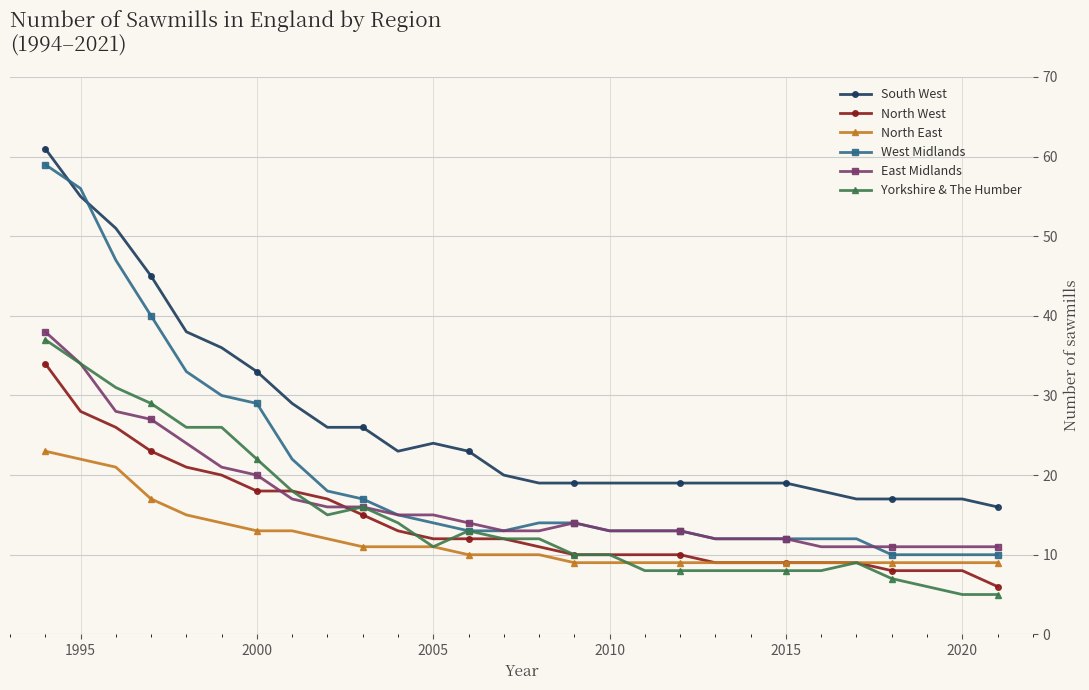

What is the minimum value for South West?

16